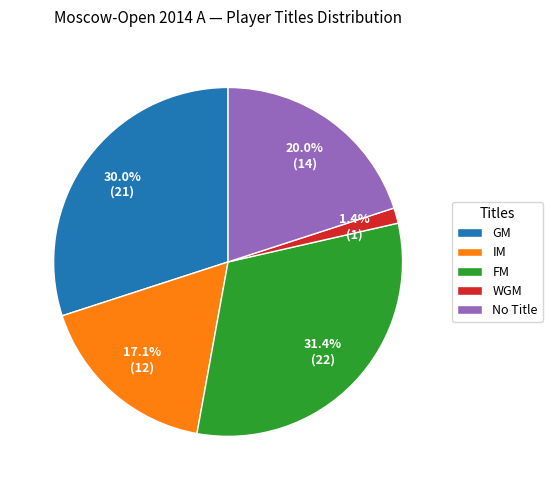

Is the sum of GM and IM greater than half?

No